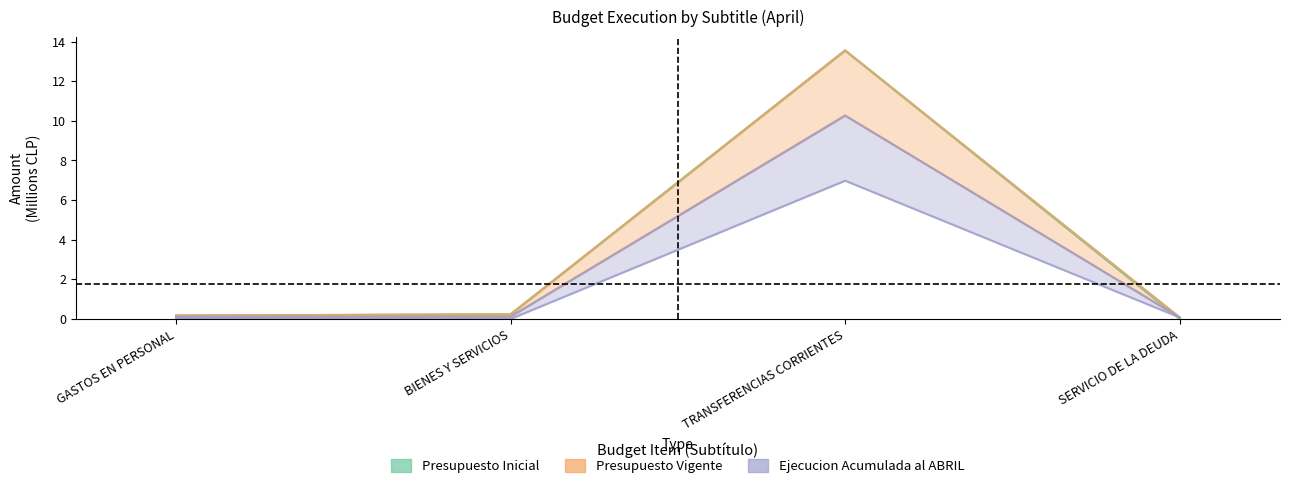

Reading right to left, what are all the values shown in this chart?

Presupuesto Inicial: 0.0	13.6	0.2	0.2
Presupuesto Vigente: 0.1	13.6	0.2	0.2
Ejecucion Acumulada al ABRIL: 0.1	7.0	0.0	0.0